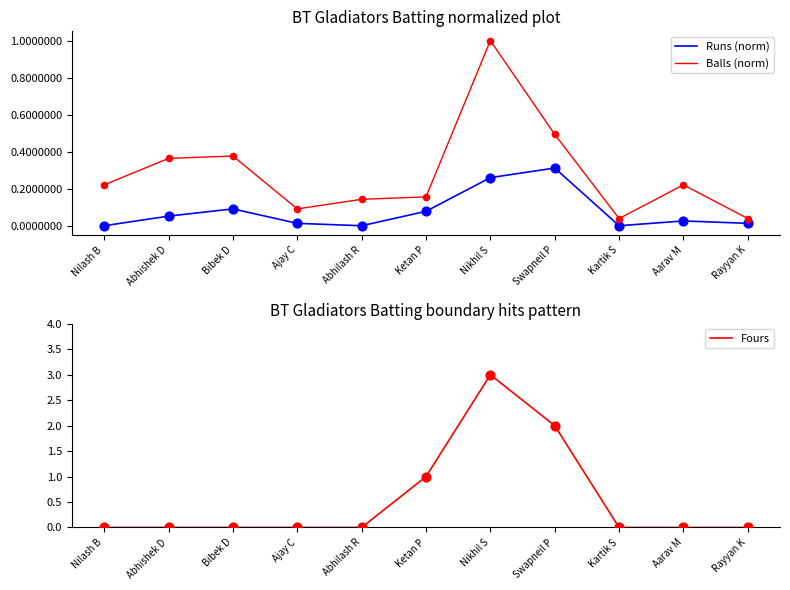

Which series contains the lowest Y value?

Runs (norm)